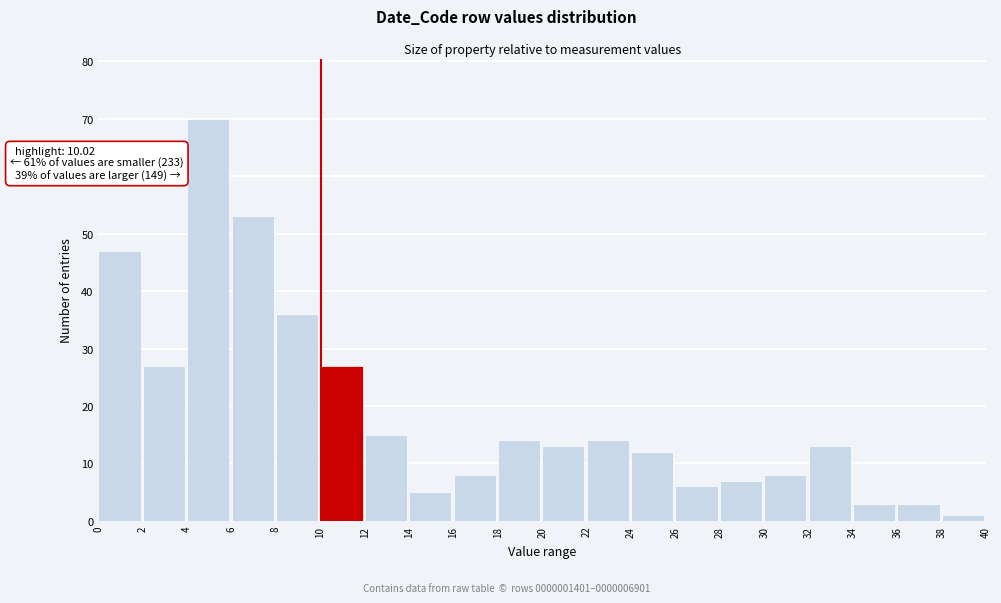

Over which range of the x-axis is the bar tallest?

4 to 6